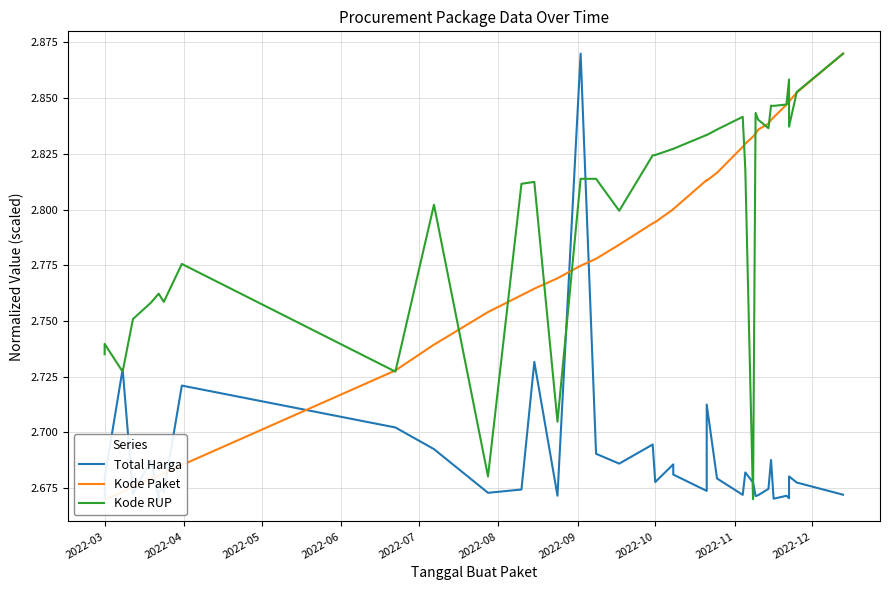

At how many categories does at least one series exceed 2?

40